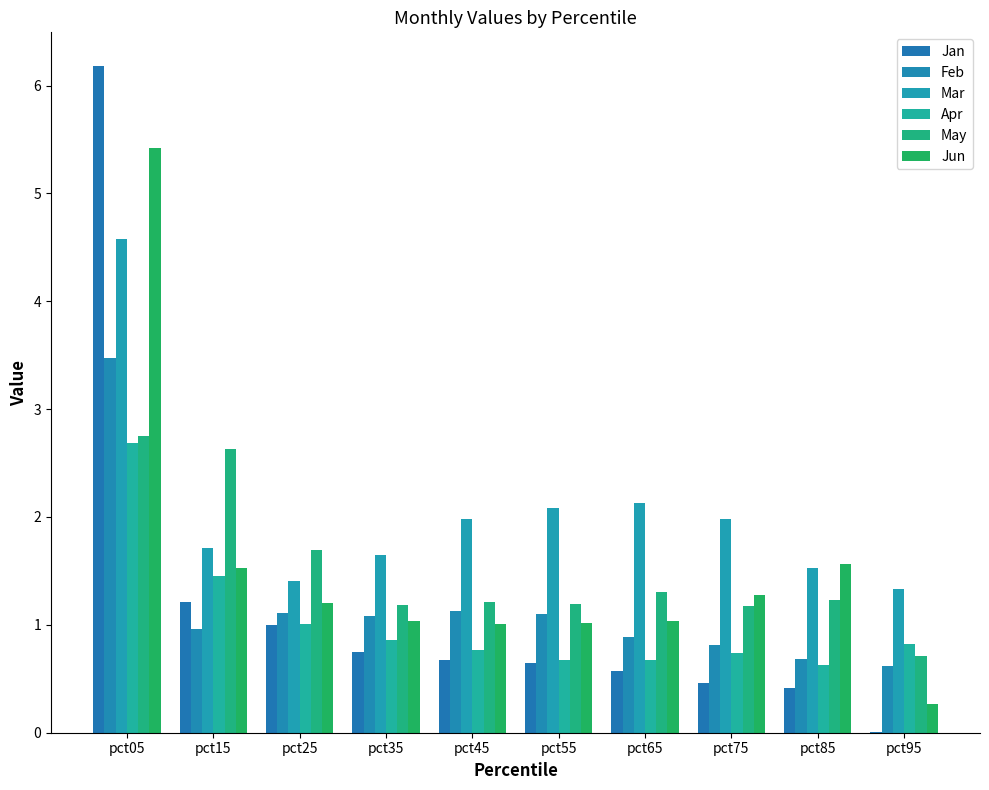

Which series has the largest range (max minus min)?

Jan